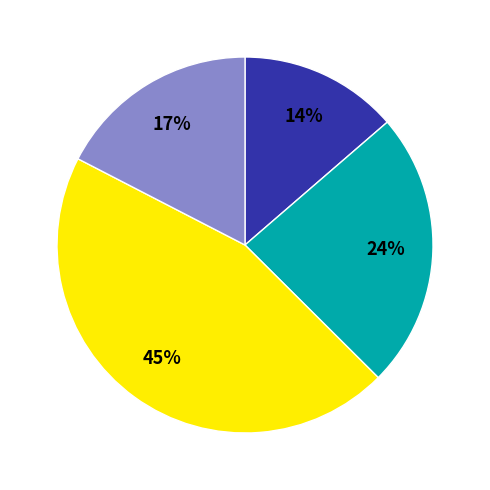

To the nearest percent, what is the average slice percentage?

25%